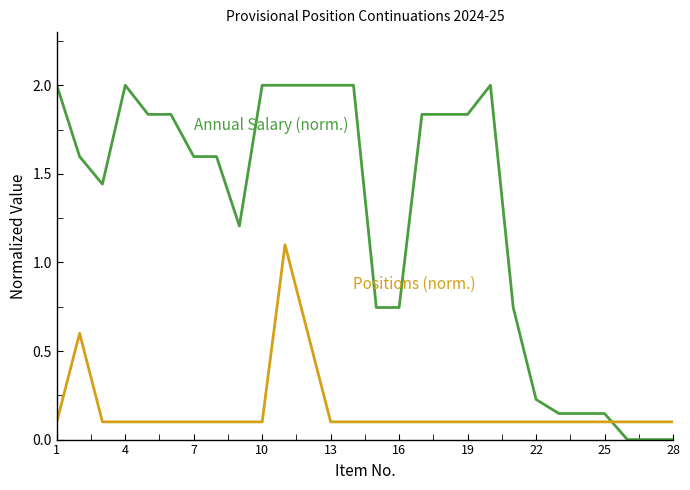

What is the maximum value shown in the chart?

2.0